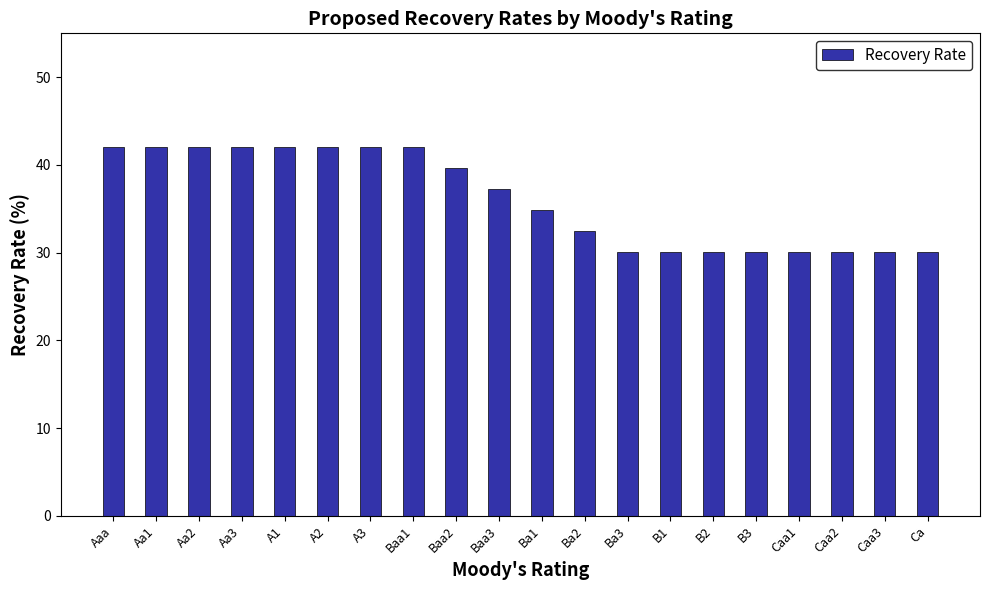

What position from the right is Ba1?

10